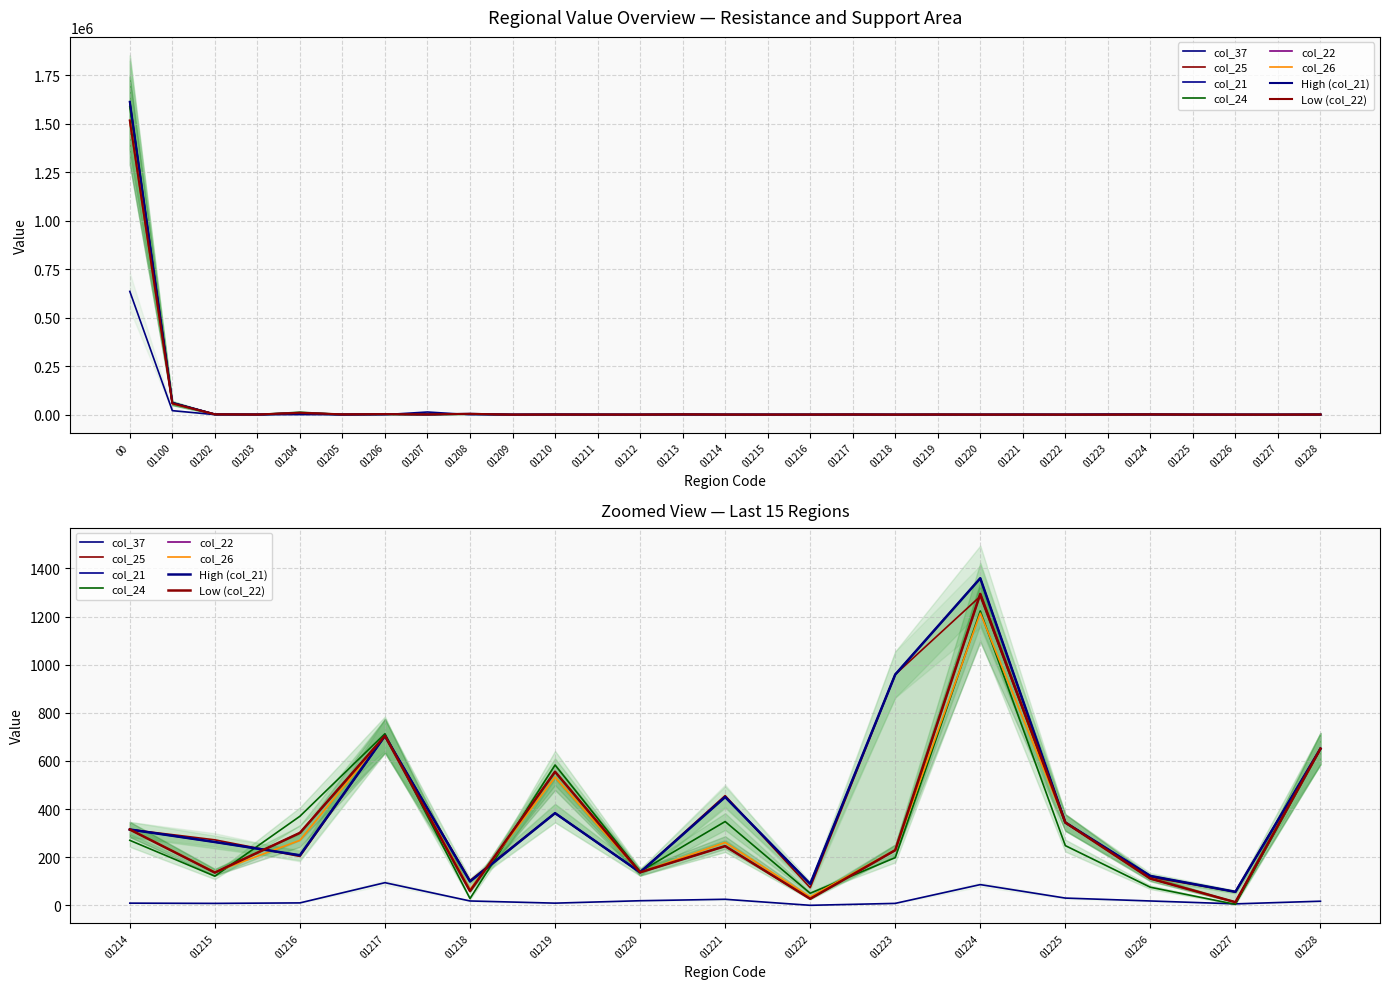

True or false: col_21 has a value of 60784 at 01100.

True